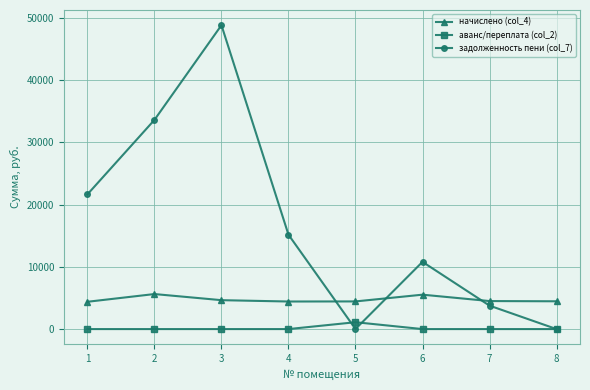

Between 4 and 5, which series saw the biggest shift?

задолженность пени (col_7)